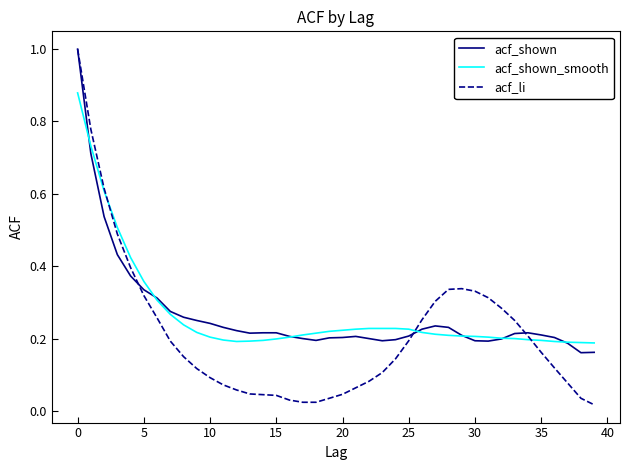

In acf_li, how many points are higher than both neighbors (excluding endpoints)?

1